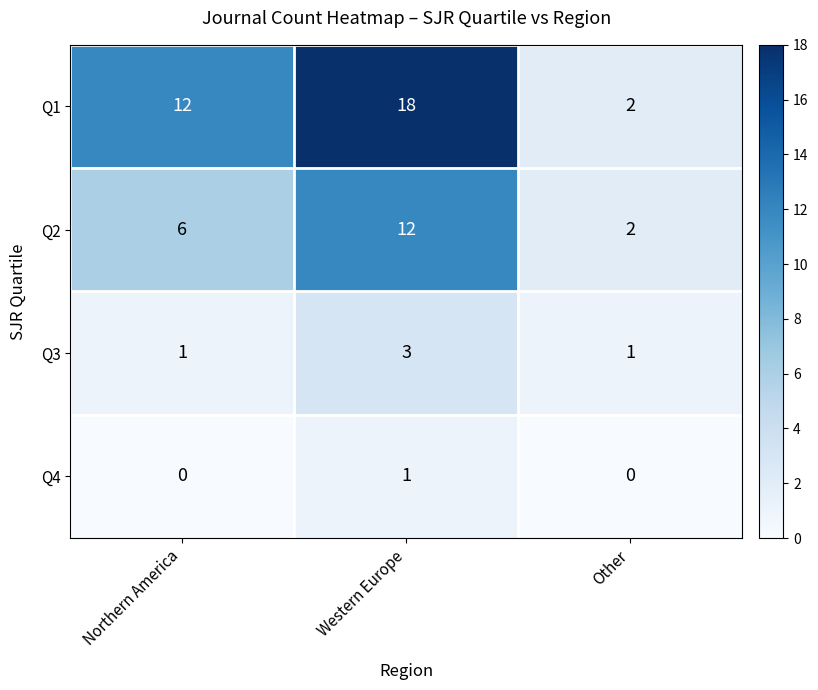

Reading left to right, list all the values displayed in this chart.

Q1: 12	18	2
Q2: 6	12	2
Q3: 1	3	1
Q4: 0	1	0